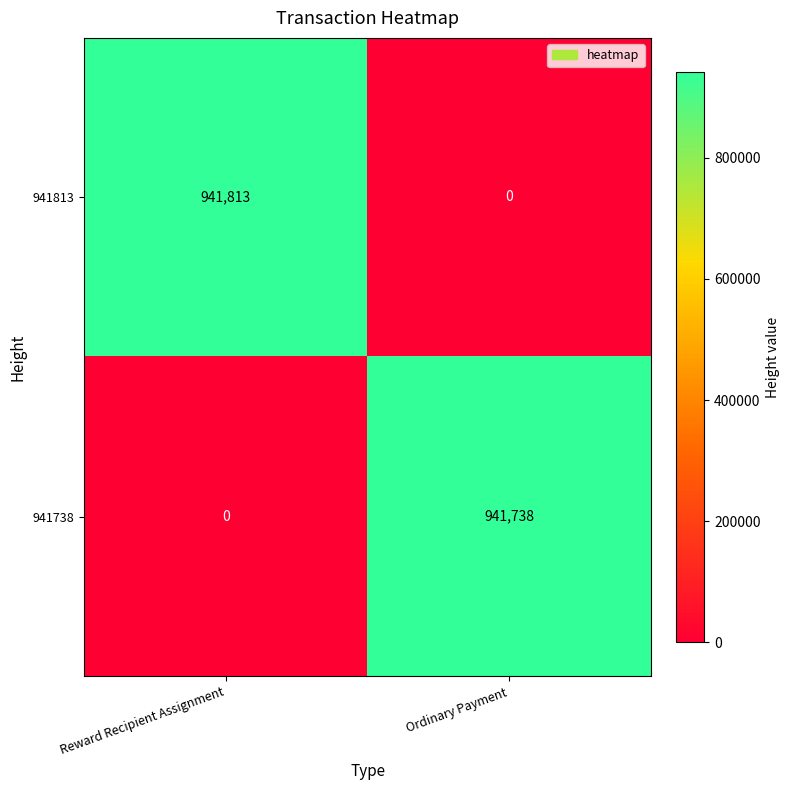

What is the maximum value for 941738?

941738